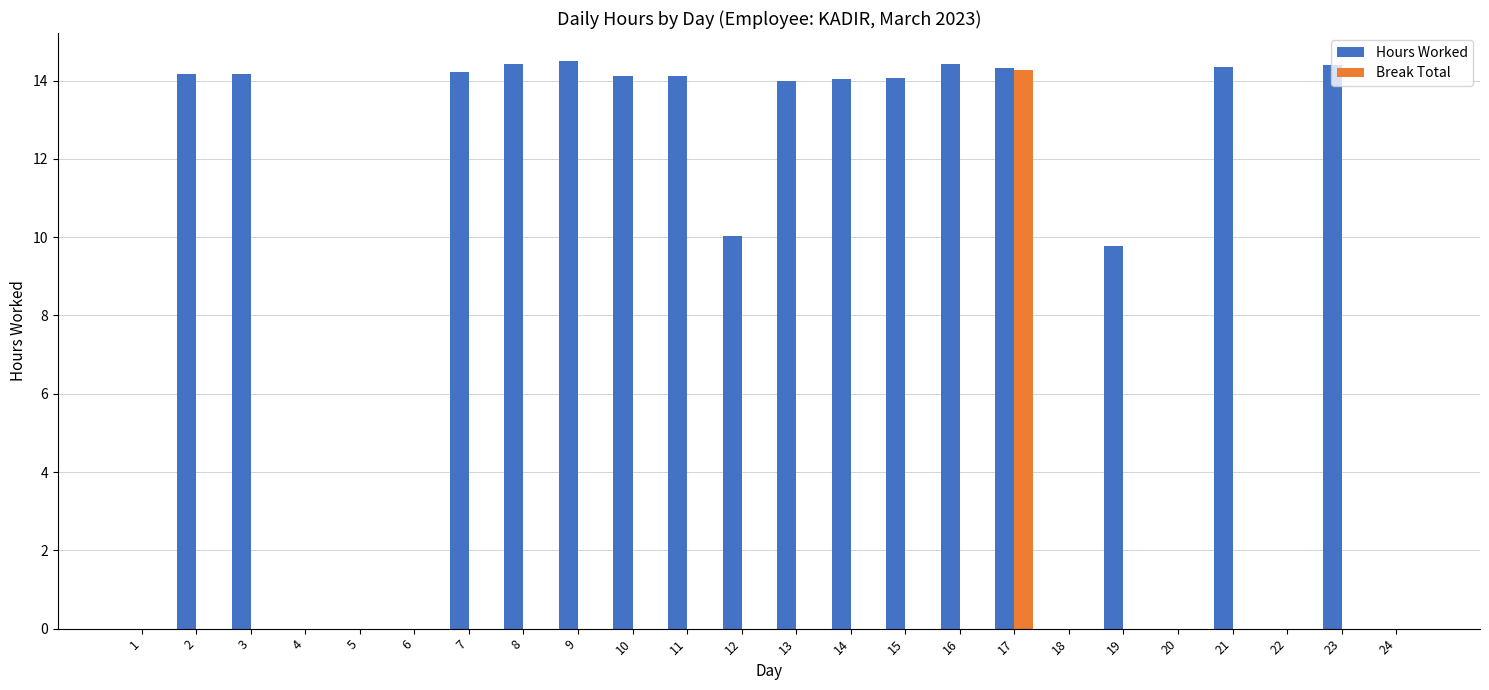

What are all the series names shown in the legend?

Hours Worked, Break Total